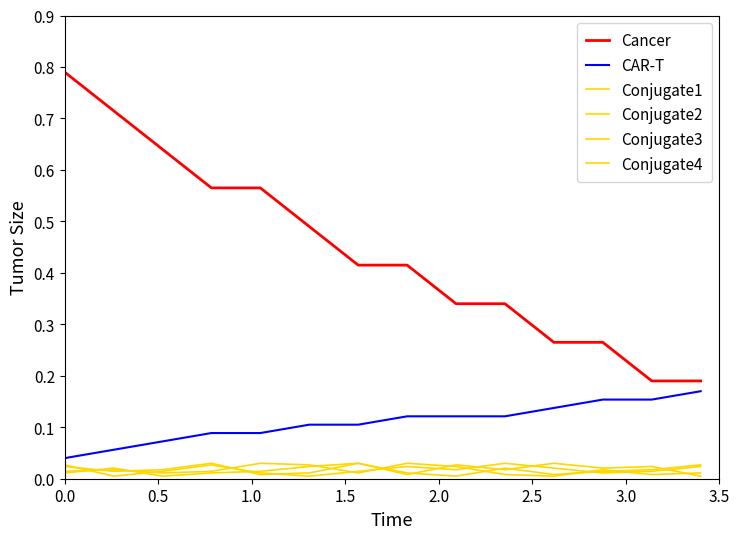

How many categories are shown in the chart?

14